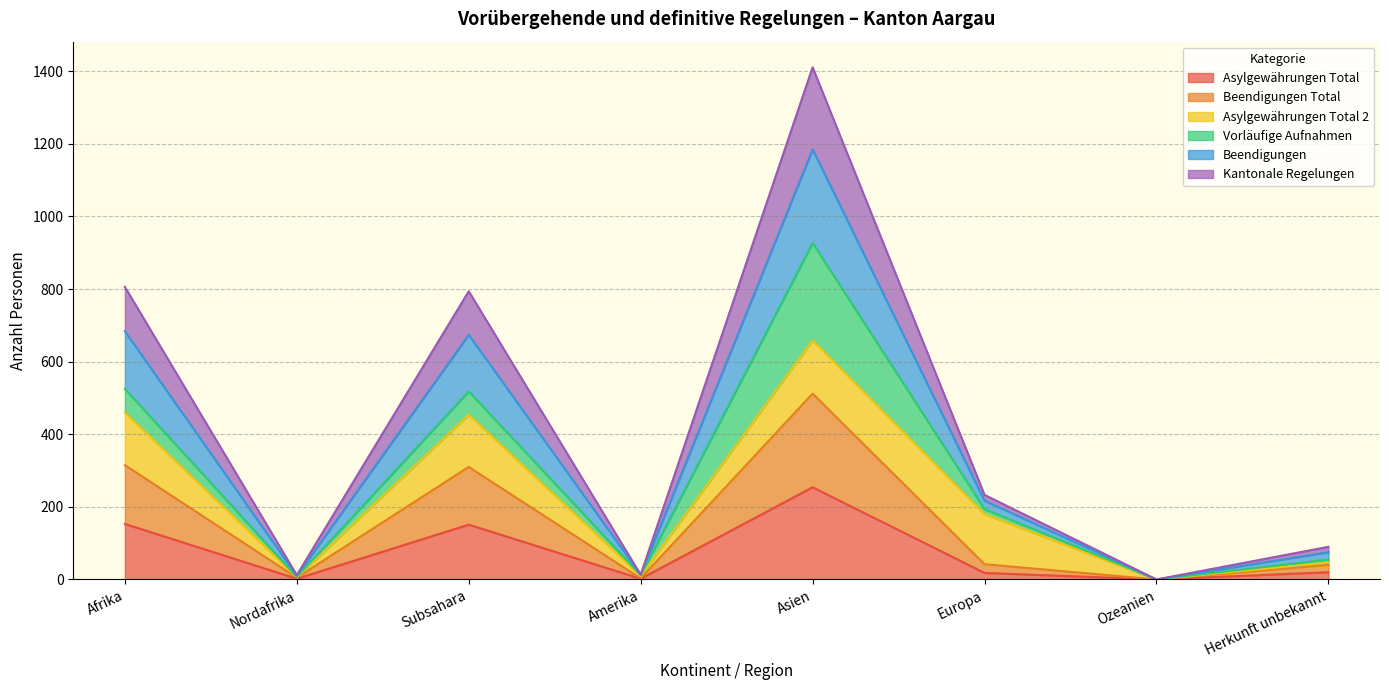

The value of Asylgewährungen Total at Subsahara is 87. True or false?

False